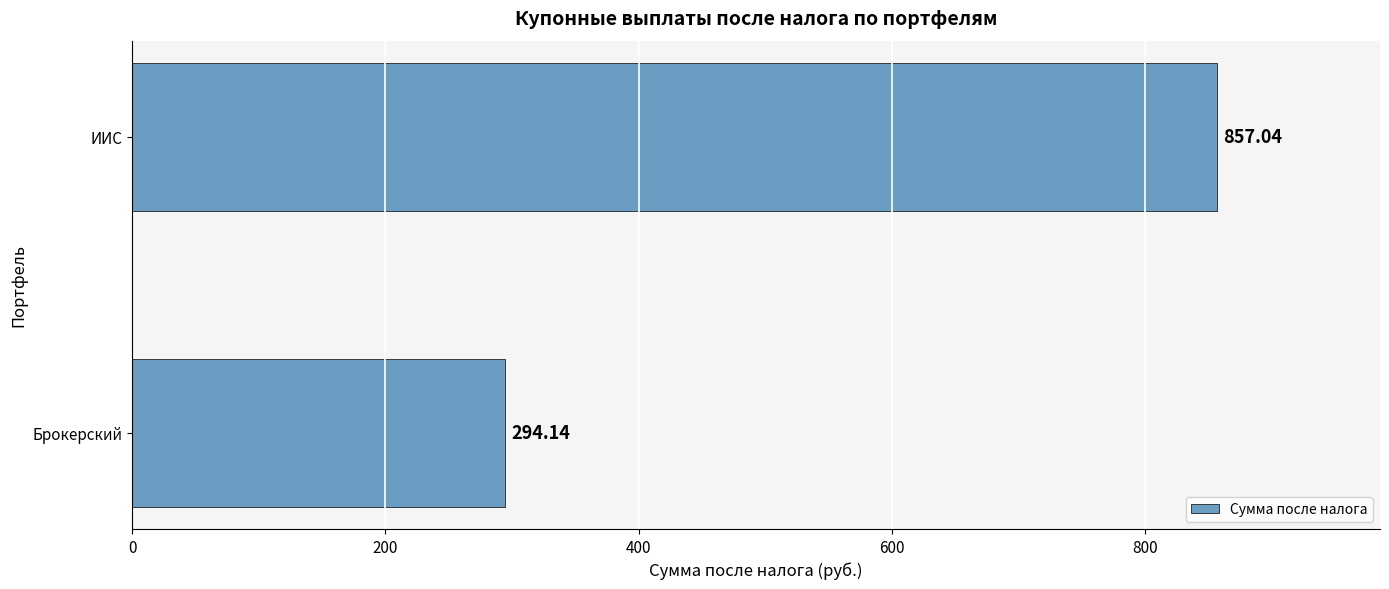

Rank the categories by value from lowest to highest.

Брокерский, ИИС